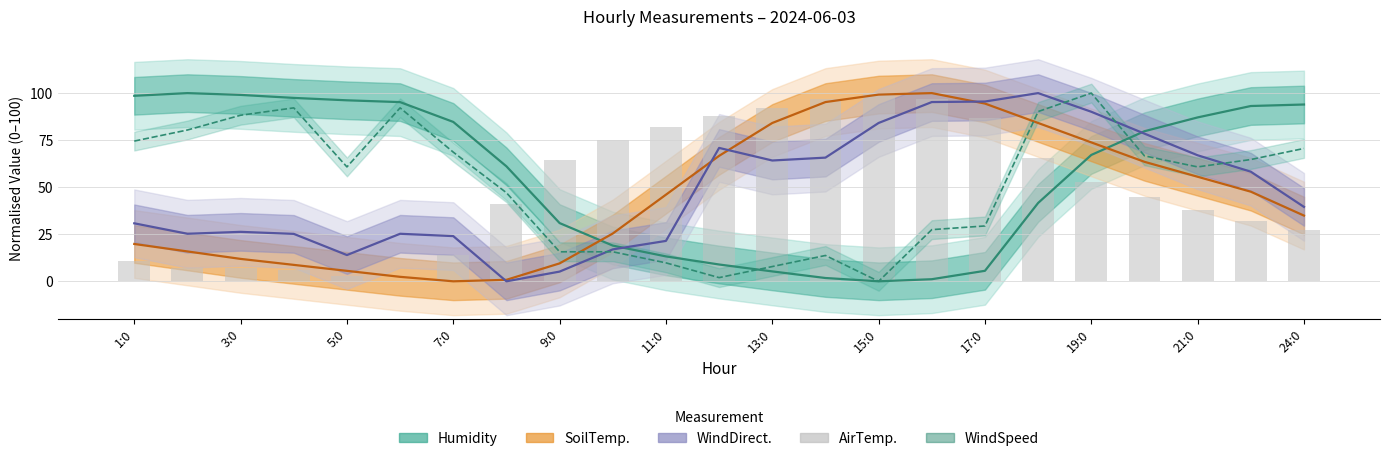

What is the difference between the second highest and second lowest values?

94.0